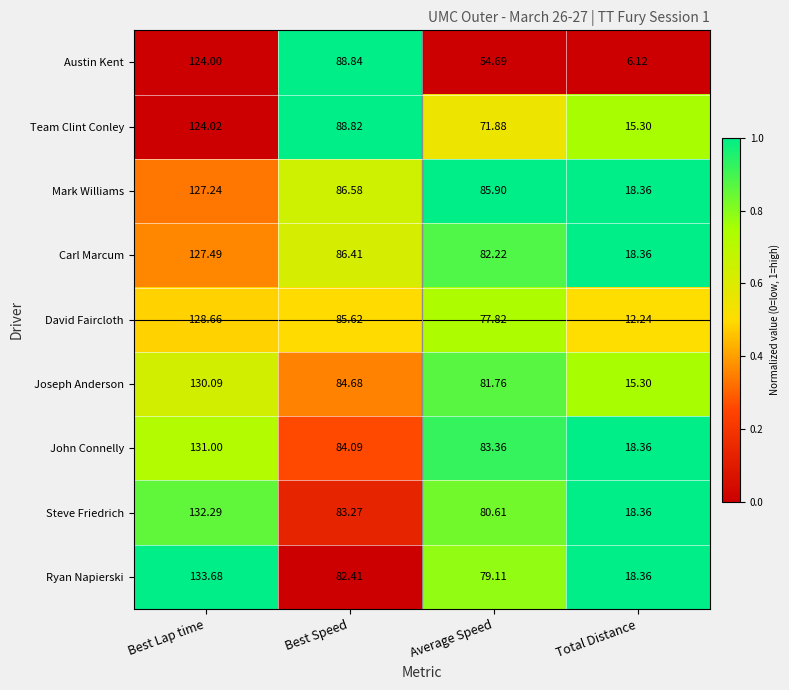

Rank the series at Average Speed from highest to lowest value.

Mark Williams, John Connelly, Carl Marcum, Joseph Anderson, Steve Friedrich, Ryan Napierski, David Faircloth, Team Clint Conley, Austin Kent